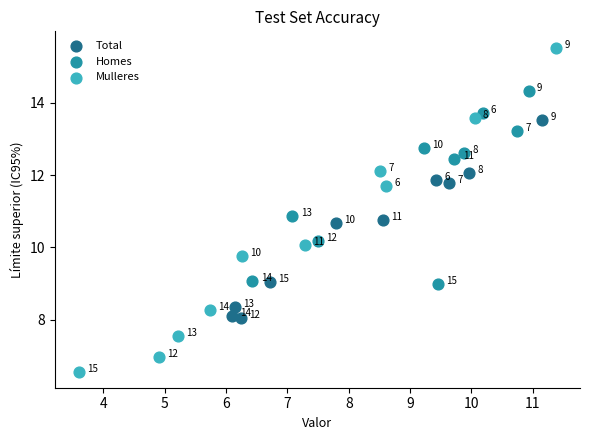

Which series contains the highest Y value?

Mulleres